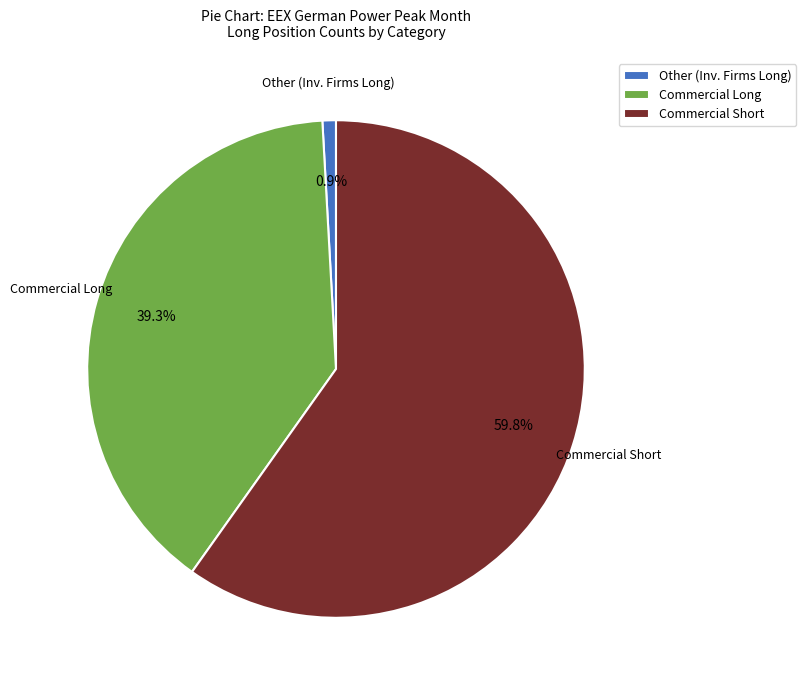

What percentage do Commercial Long and Other (Inv. Firms Long) together represent?

40.2%